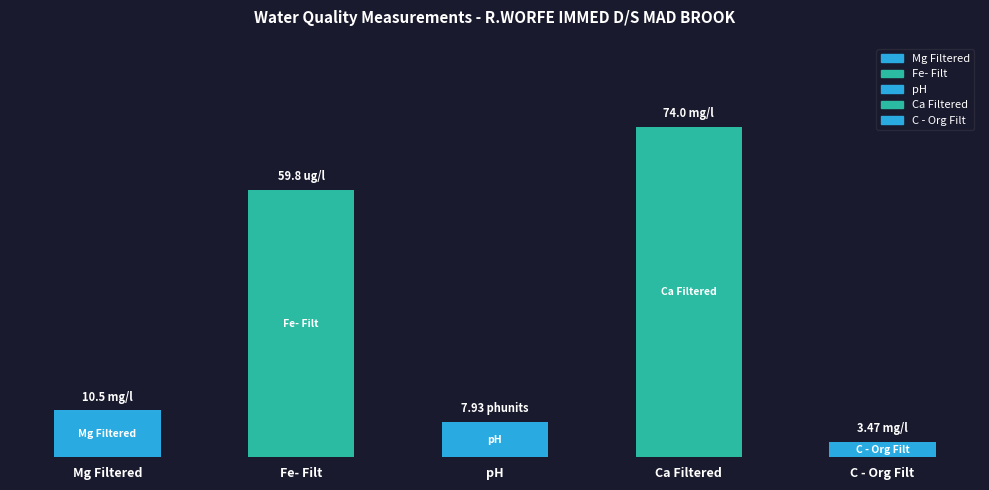

Does the chart contain stacked bars?

No